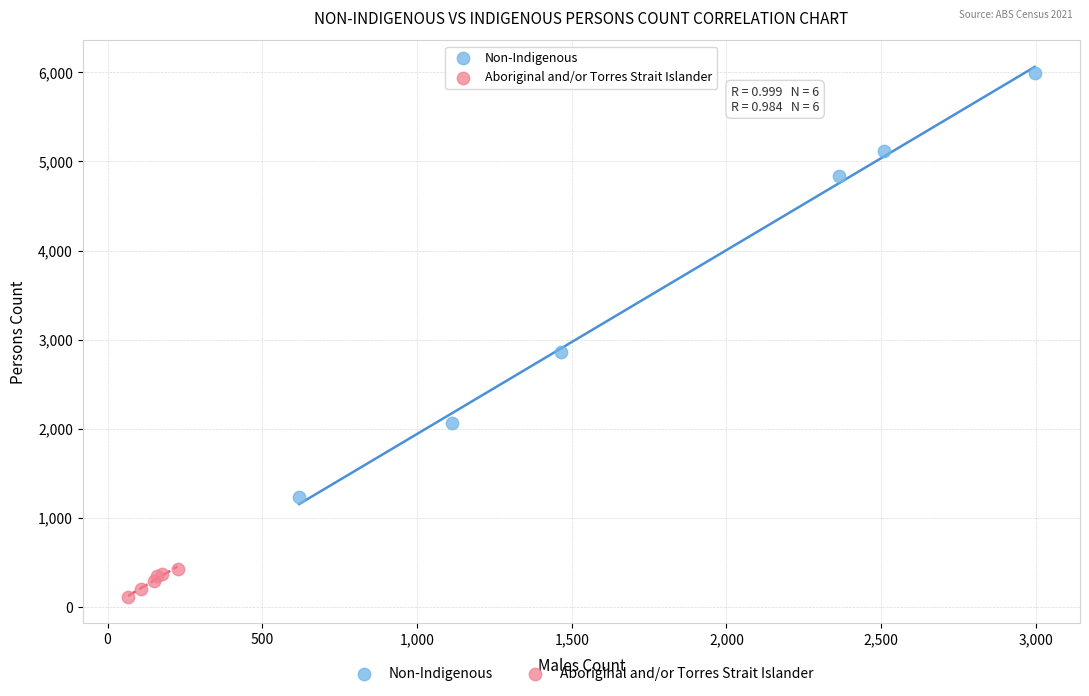

Which series reaches the minimum Y coordinate?

Aboriginal and/or Torres Strait Islander